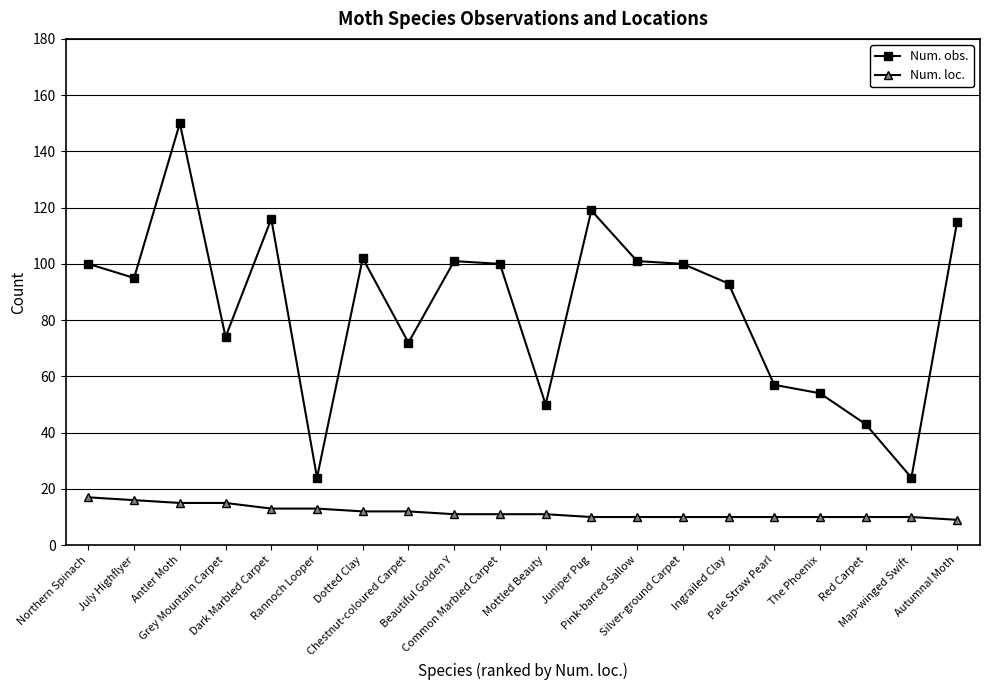

What is the label of the 2nd point from the right?

Map-winged Swift